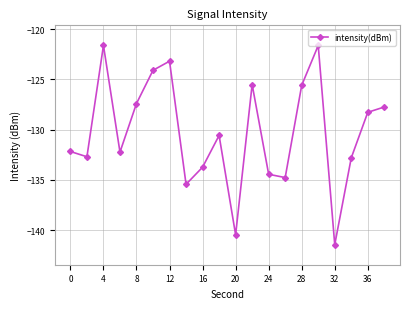

What is the greatest value displayed?

-121.6